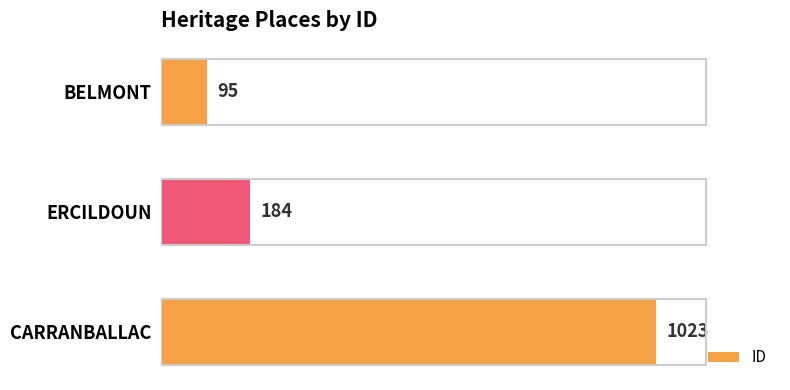

List the labels in order of value, largest first.

CARRANBALLAC, ERCILDOUN, BELMONT